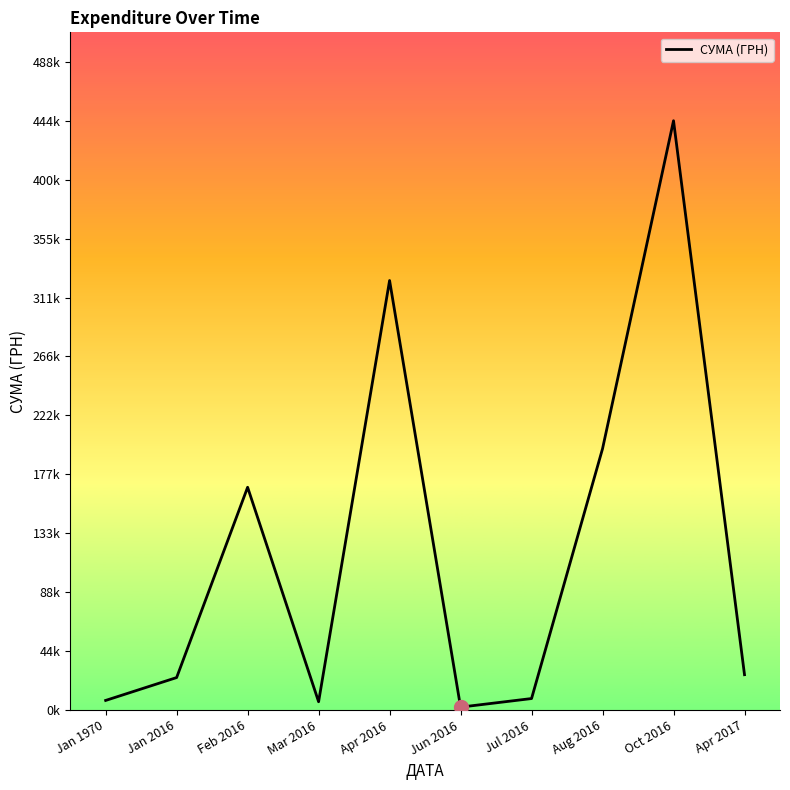

List the labels in order of value, smallest first.

Jun 2016, Mar 2016, Jan 1970, Jul 2016, Jan 2016, Apr 2017, Feb 2016, Aug 2016, Apr 2016, Oct 2016